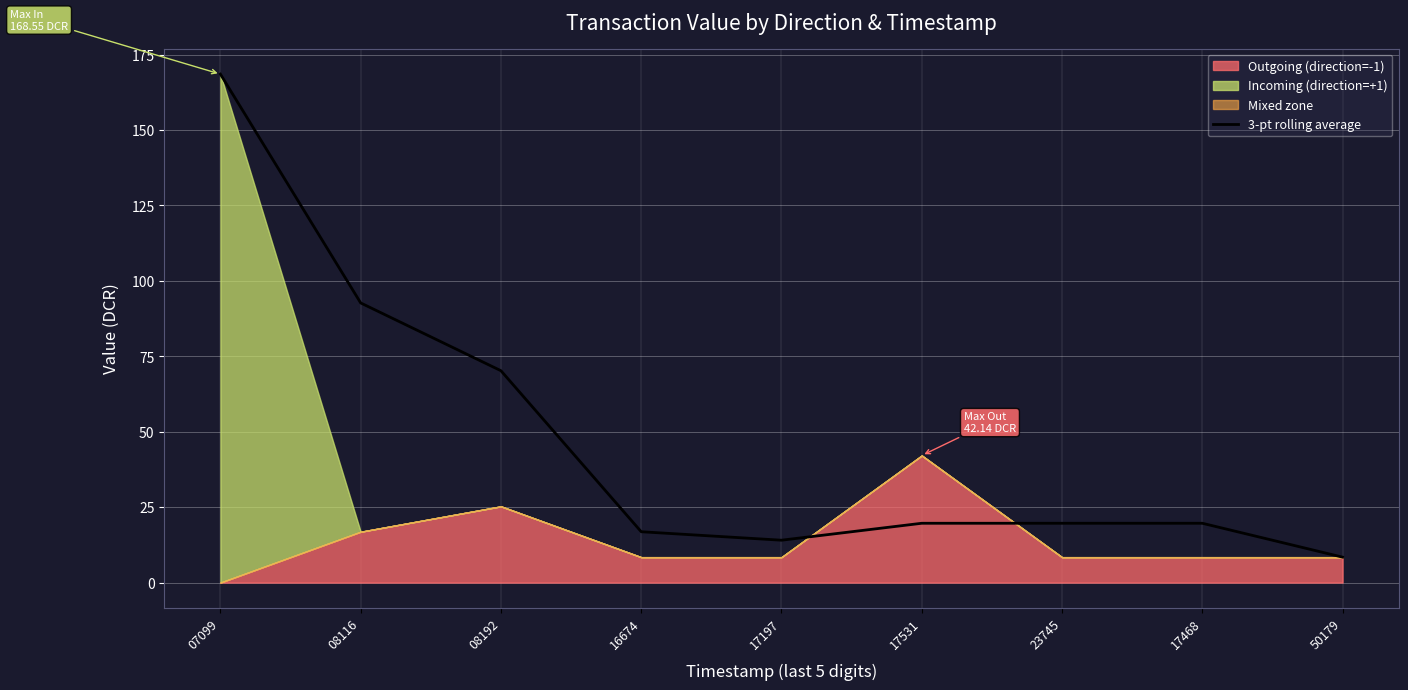

How many points are lower than both their immediate neighbors (excluding endpoints)?

1